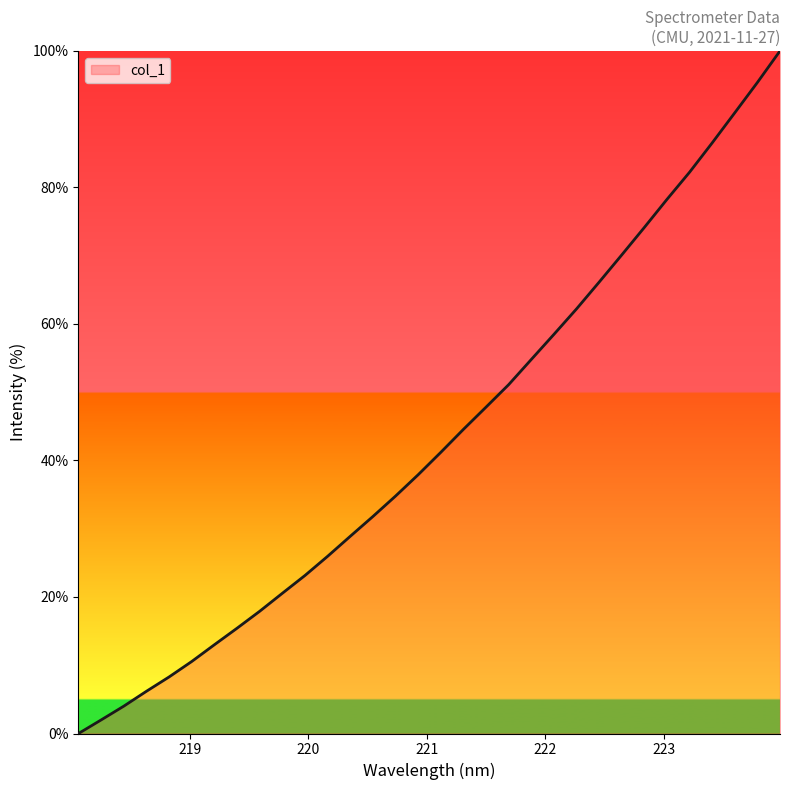

What is the maximum value shown in the chart?

100.0